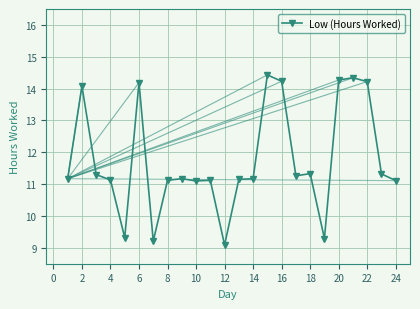

What is the value of the 18th point from the left?

11.3